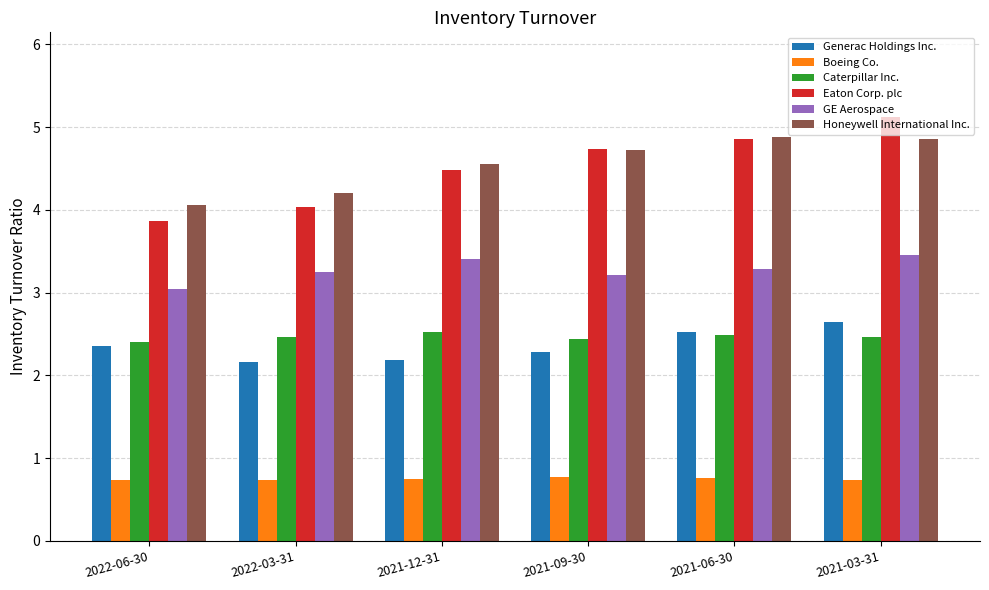

What is the difference between the second highest and minimum values in the Caterpillar Inc. series?

0.1